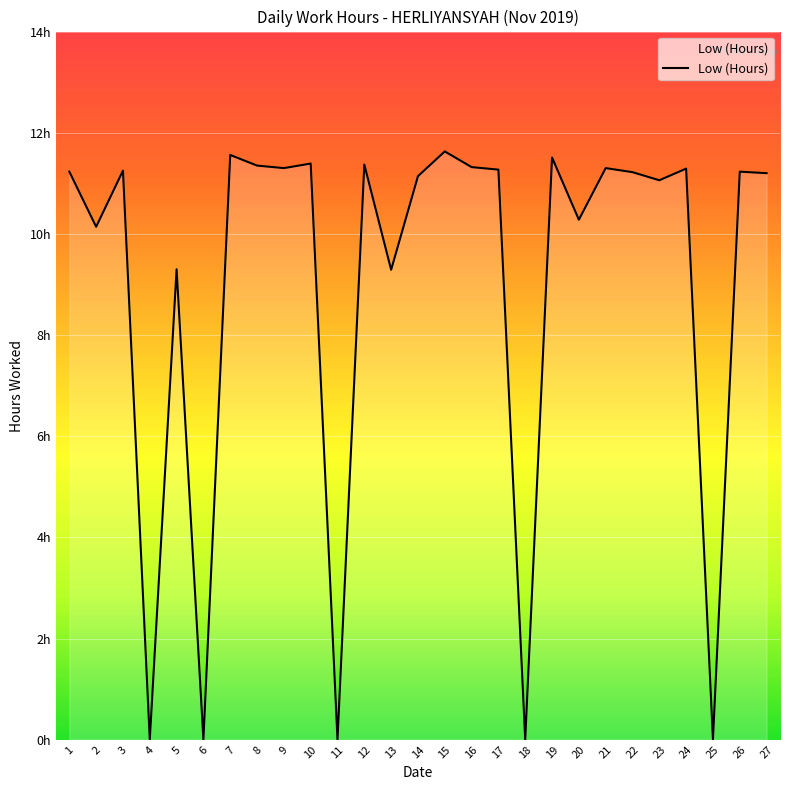

Is this an area chart (filled region under the line)?

Yes